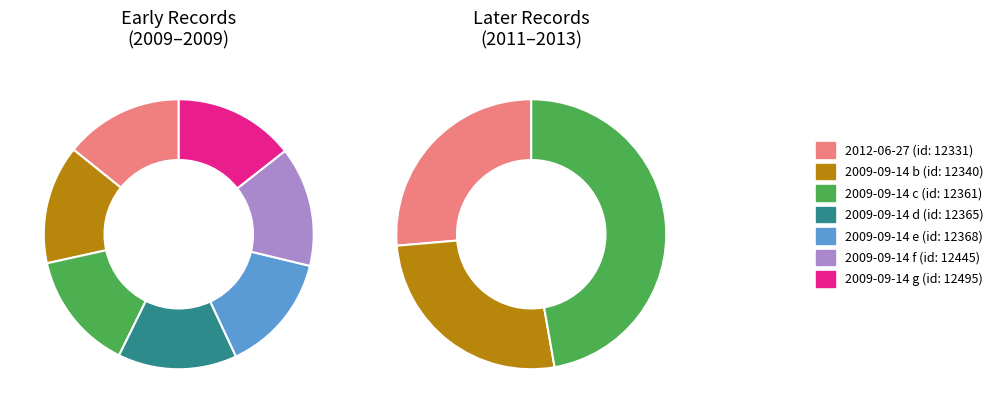

How many segments does this pie chart have?

10